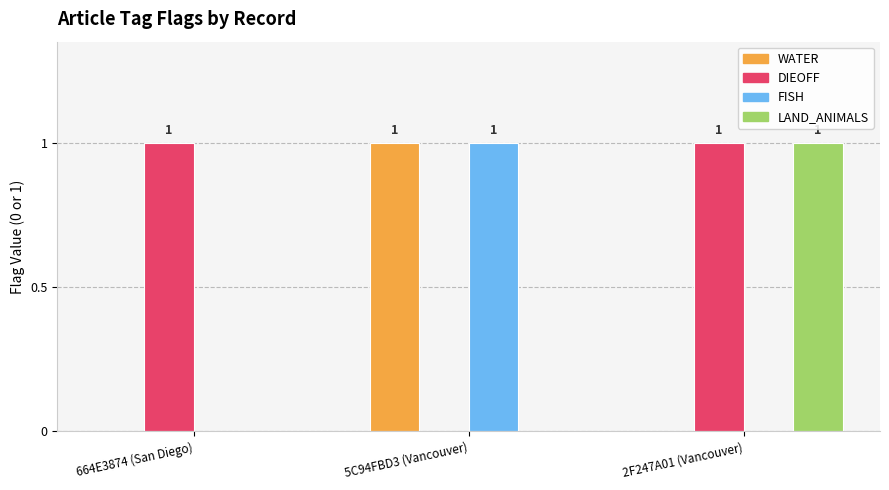

How many LAND_ANIMALS values are between 0 and 1?

3